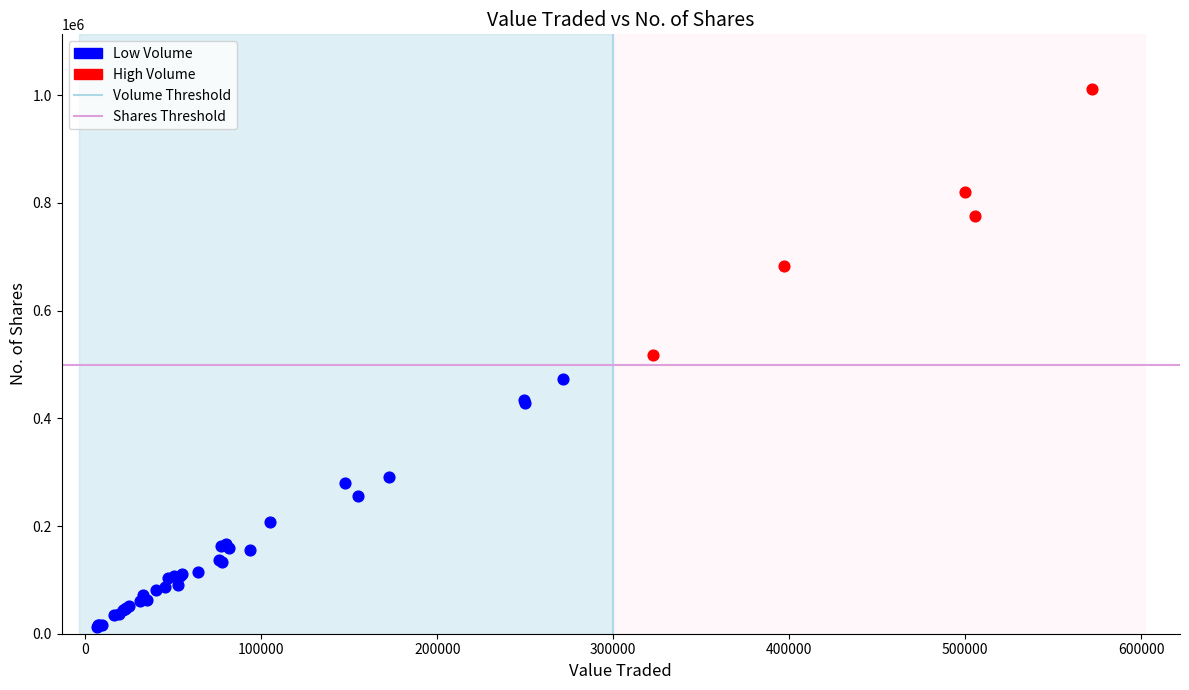

Which series has the largest Y range (max minus min)?

High Volume